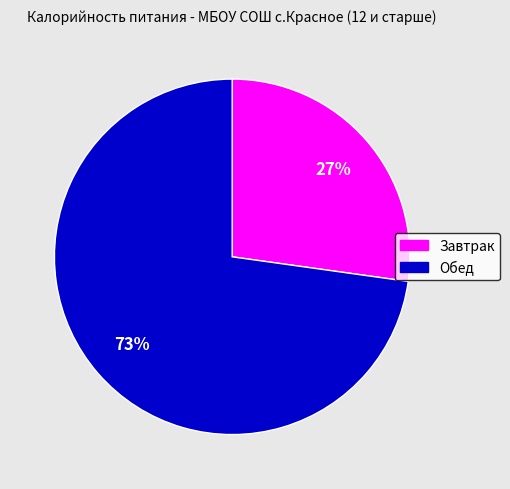

To the nearest percent, what percentage of the pie is Завтрак?

27%